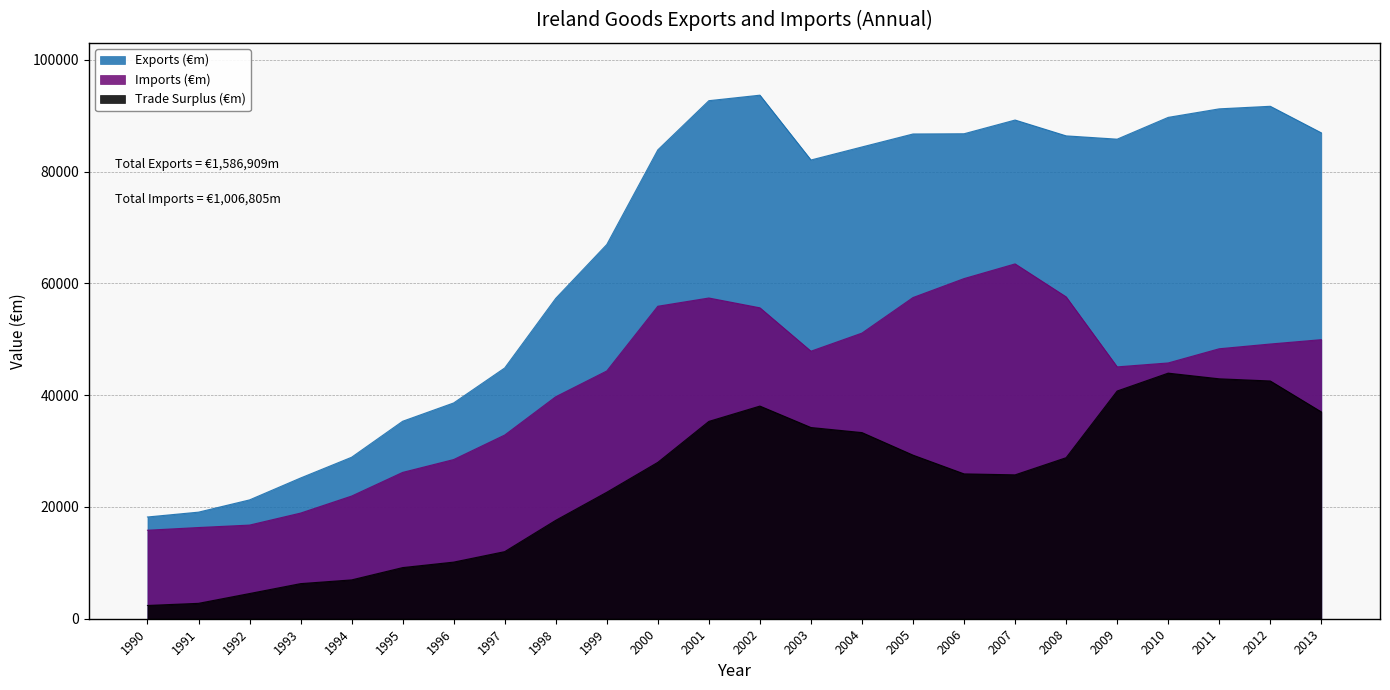

Between 2003 and 1994, which is larger?

2003